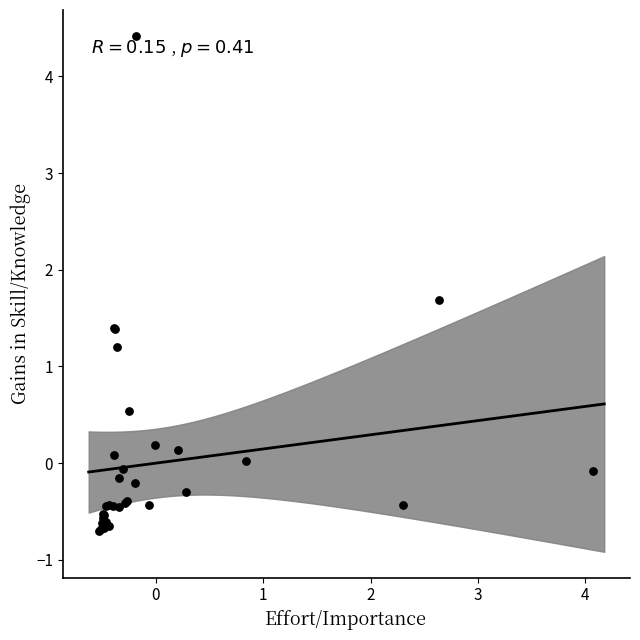

What Y value in the scatter plot is closest to 1?

1.2